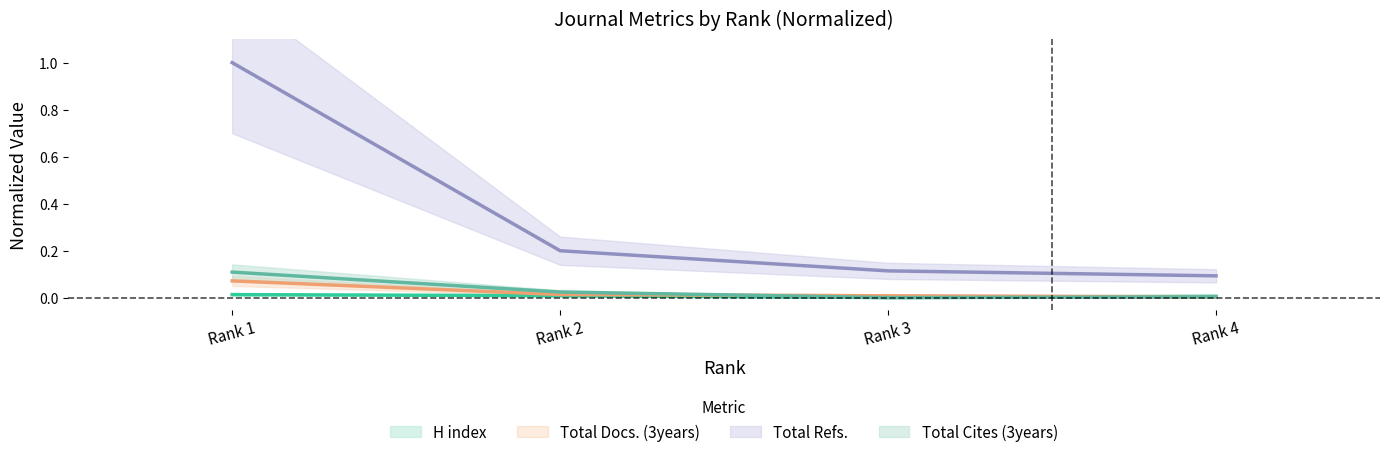

How many categories are shown in the chart?

4